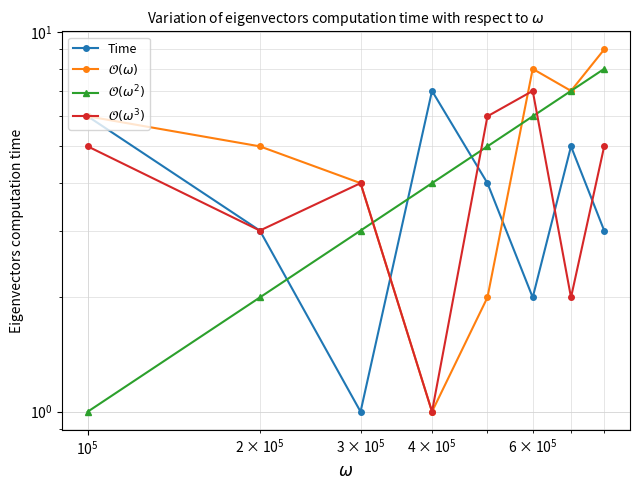

What are all the series names shown in the legend?

Time, $\mathcal{O}(\omega)$, $\mathcal{O}(\omega^2)$, $\mathcal{O}(\omega^3)$